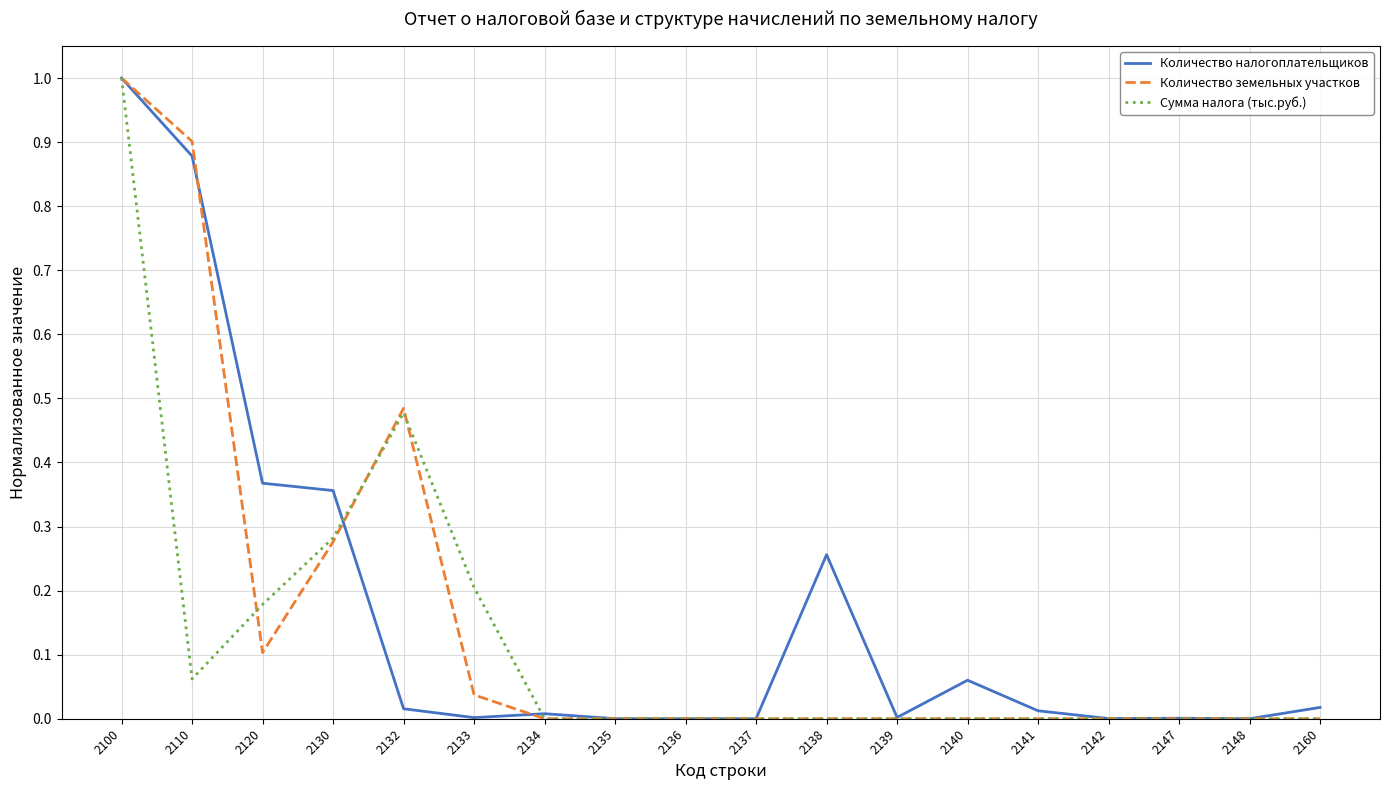

Which series has the largest total across all categories?

Количество налогоплательщиков